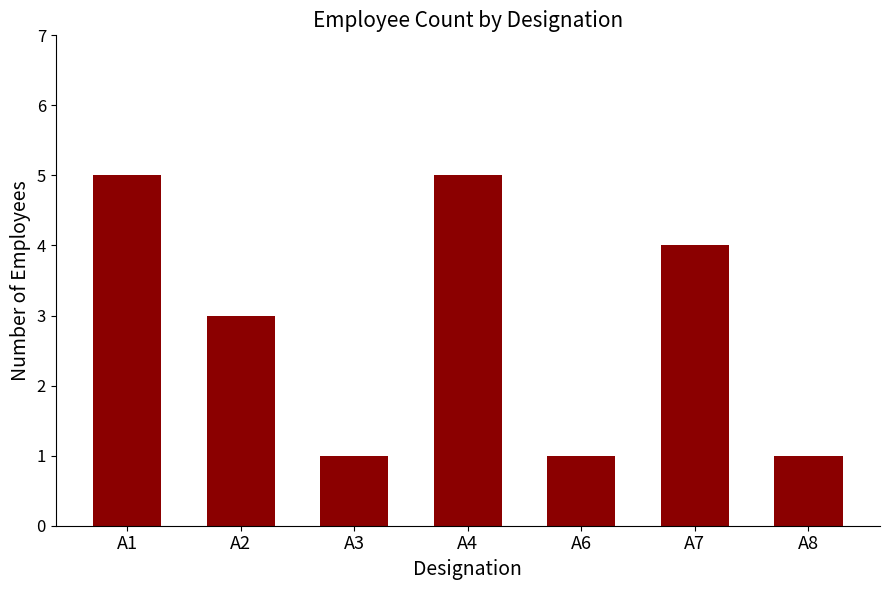

What is the value of the 6th bar from the left?

4